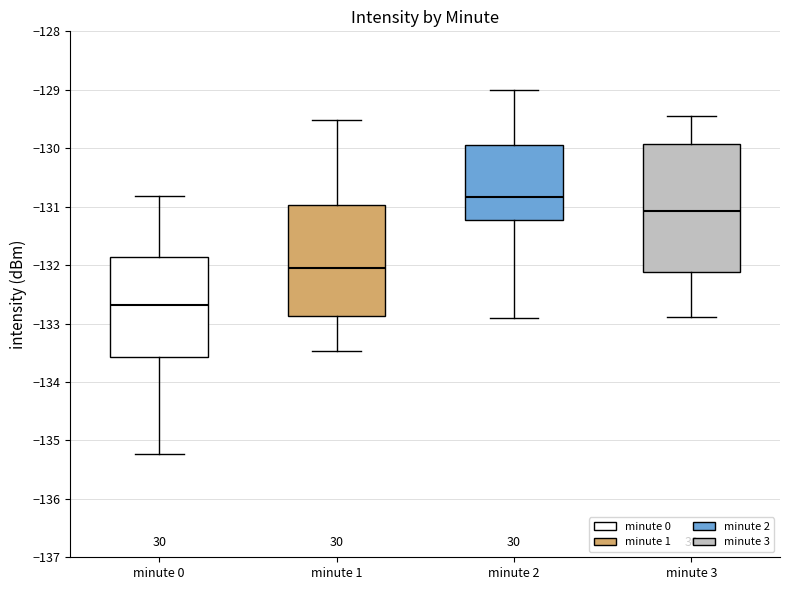

Reading left to right, read every box against the y-axis: the position of its median line, the range the box covers, and the ends of its whiskers. The values are not printed on the chart, so give them approximately, as read against the axis.

minute 0: median -132.7, box -133.6 to -131.9, whiskers -135.2 to -130.8
minute 1: median -132.1, box -132.9 to -131.0, whiskers -133.5 to -129.5
minute 2: median -130.8, box -131.2 to -129.9, whiskers -132.9 to -129.0
minute 3: median -131.1, box -132.1 to -129.9, whiskers -132.9 to -129.5